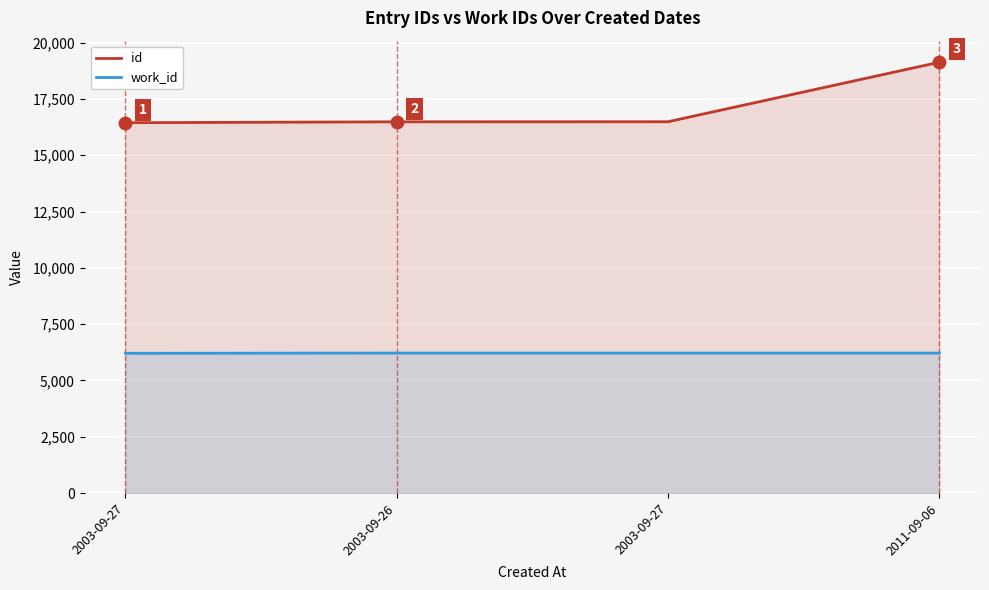

Which series contains the highest Y value?

id